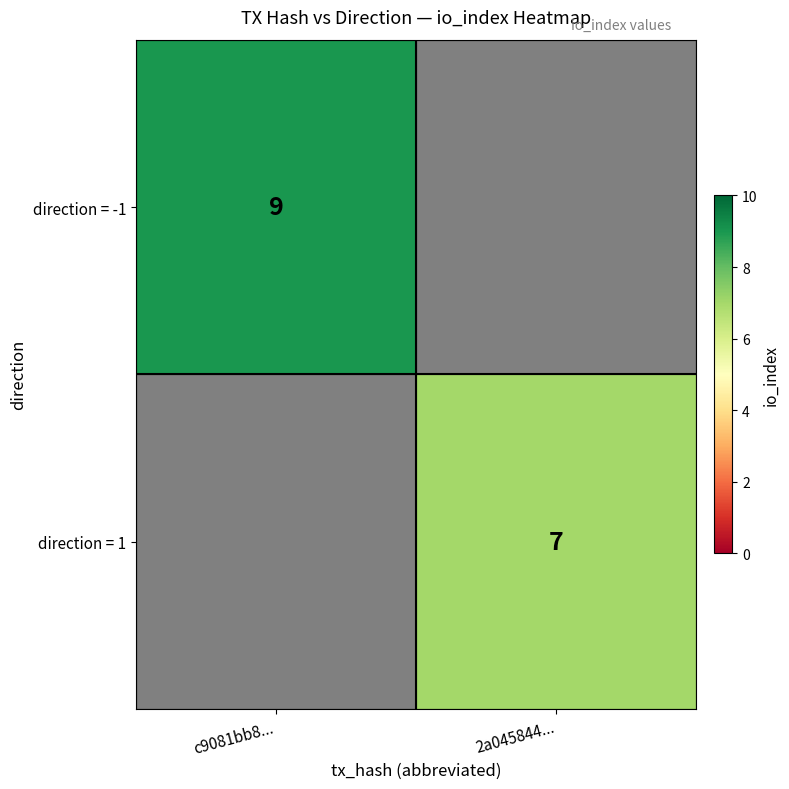

How many series are shown in this chart?

2